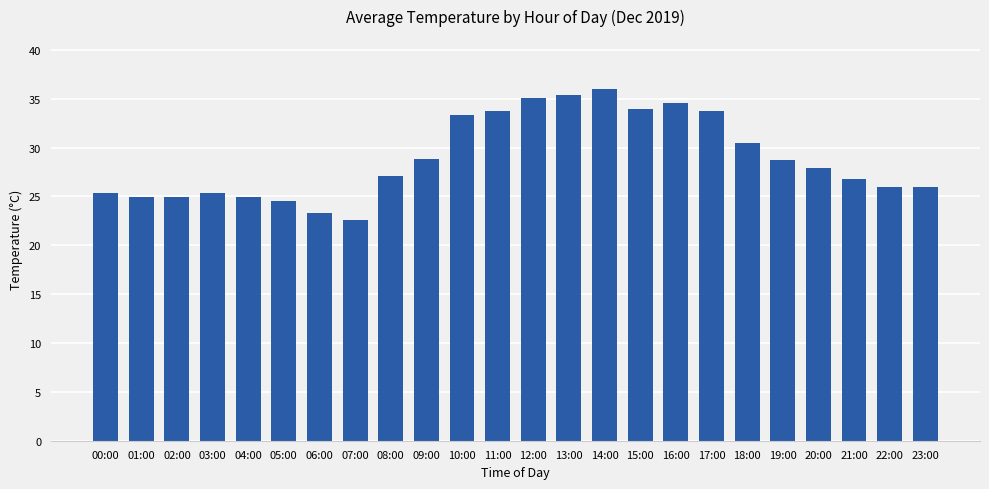

The value at 11:00 is 33.7. True or false?

True